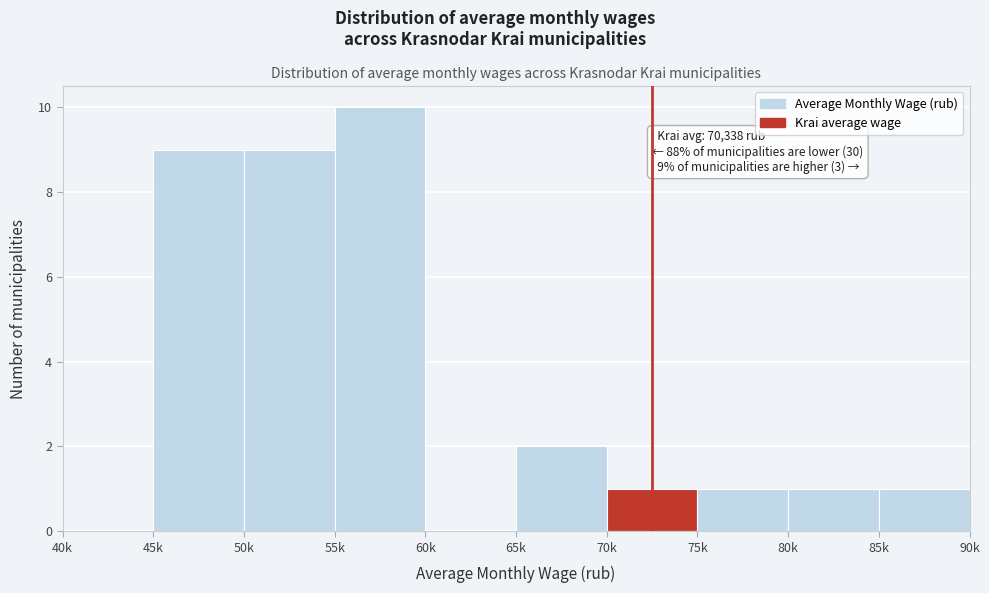

Reading right to left, list all the values displayed in this chart.

85k=1	80k=1	75k=1	70k=1	65k=2	60k=0	55k=10	50k=9	45k=9	40k=0